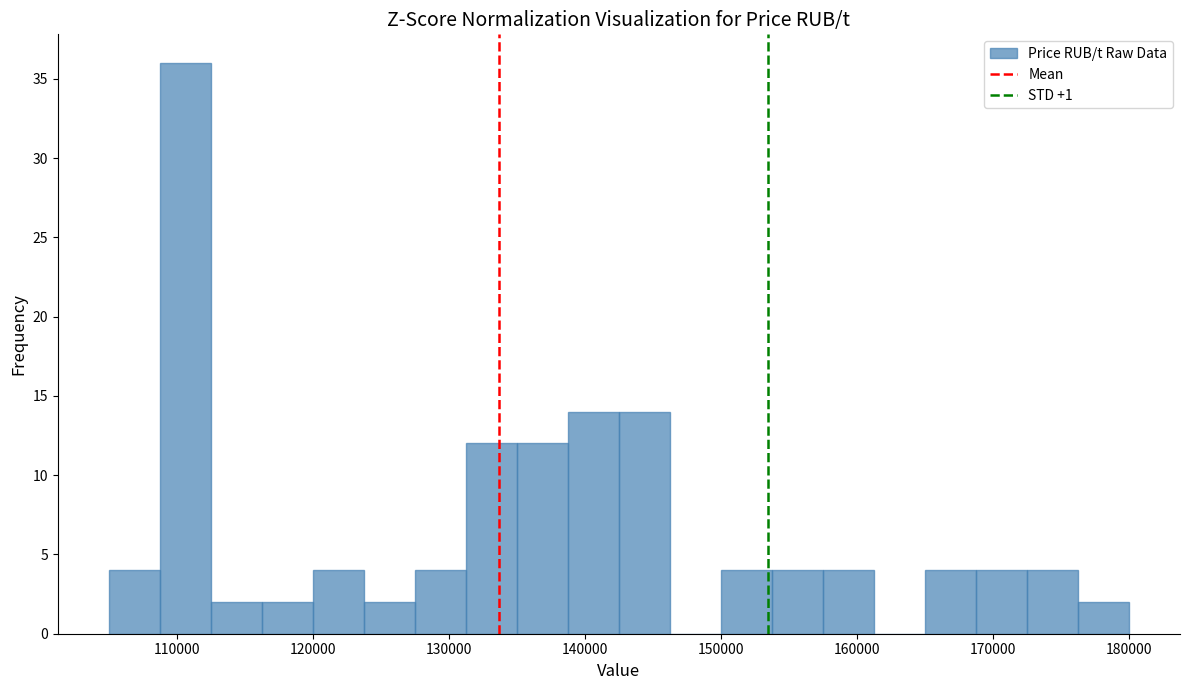

Around what value on the x-axis is the tallest bar? Give the approximate position of its centre, as read against the axis.

111000